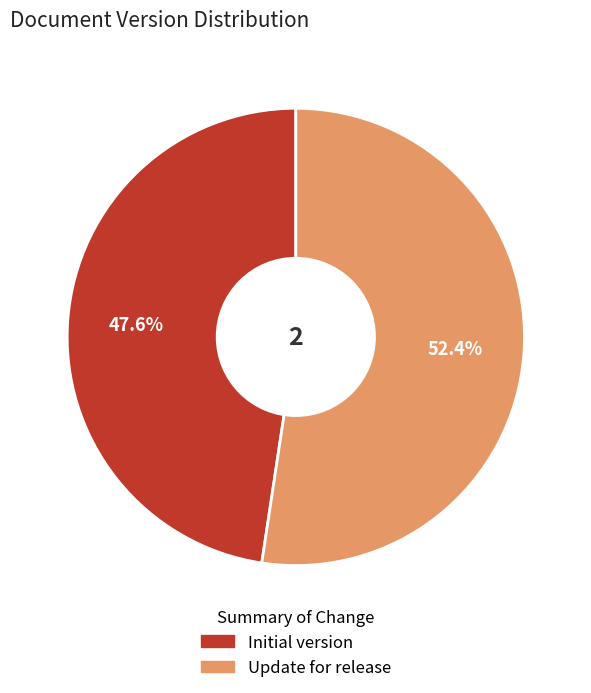

What is the ratio of the value at Update for release to the value at Initial version?

1.1